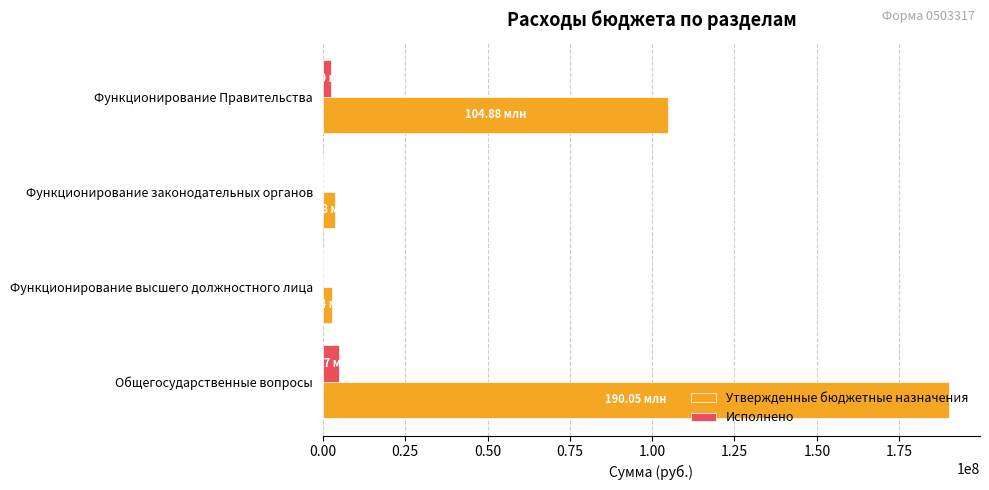

Is the value of Утвержденные бюджетные назначения at Общегосударственные вопросы greater than the value of Исполнено at Функционирование высшего должностного лица?

Yes